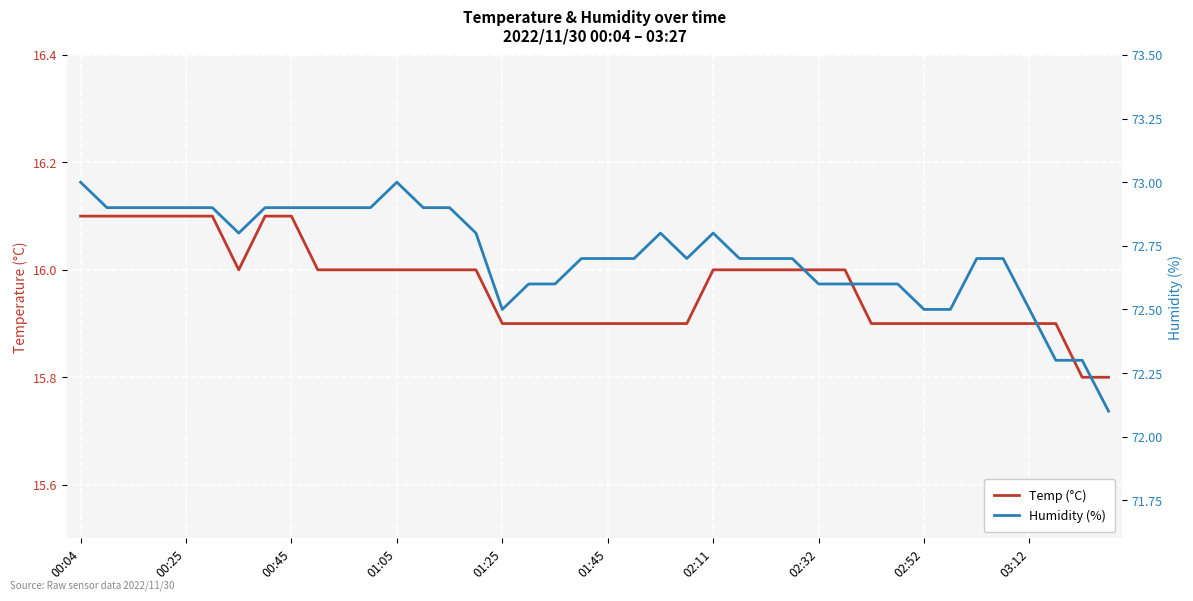

True or false: Humidity (%) and Temp (°C) cross at least once.

False